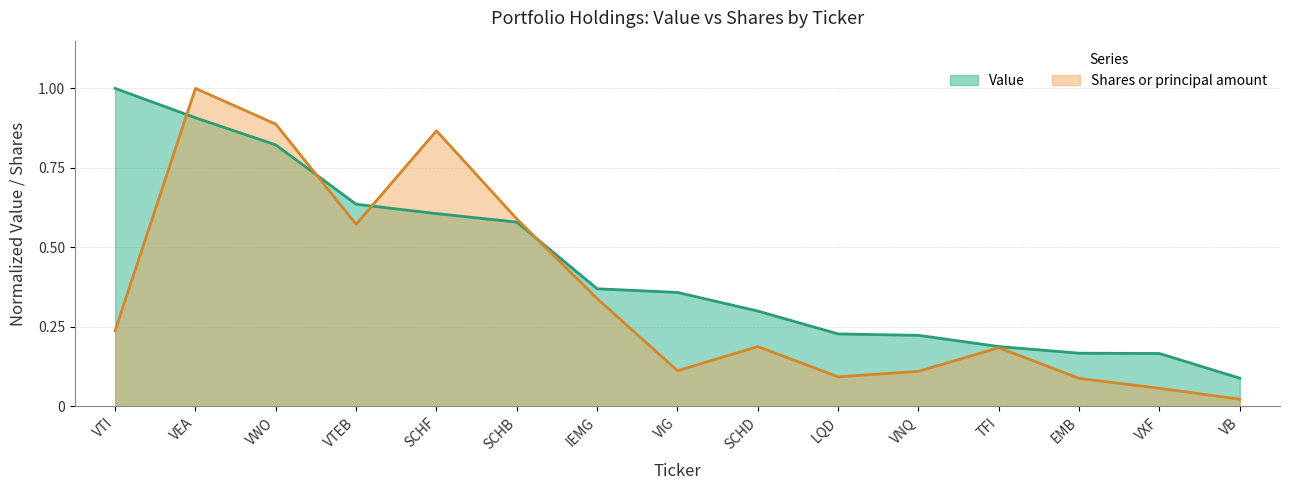

Between VTEB and EMB, which is larger?

VTEB